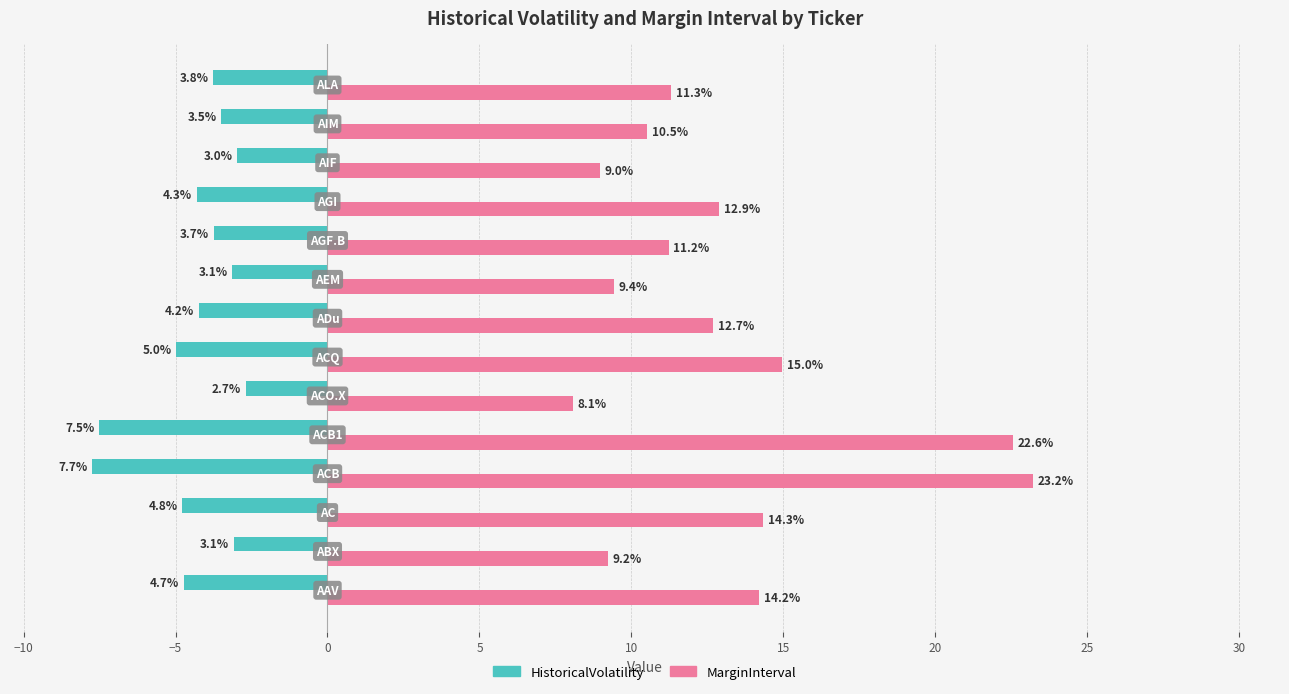

Which series has the widest spread of values?

MarginInterval